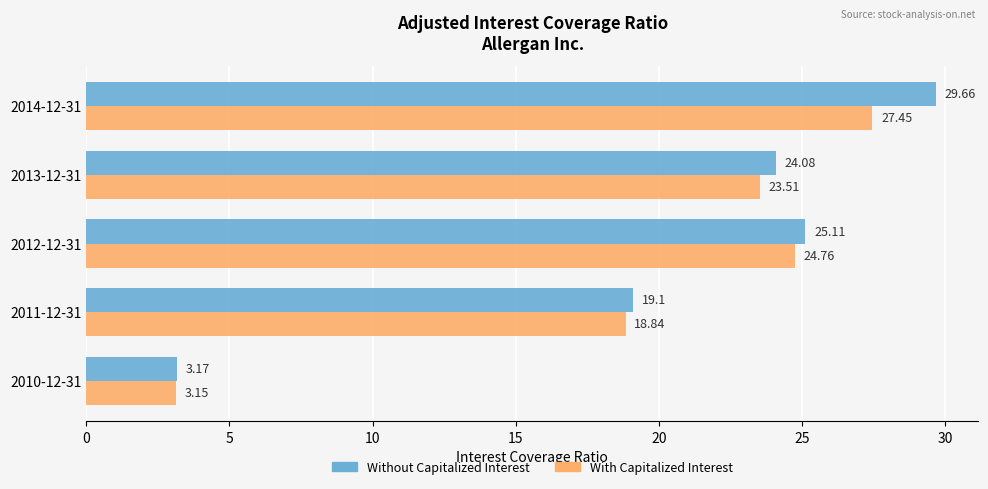

What is the total value across all series at 2014-12-31?

57.1